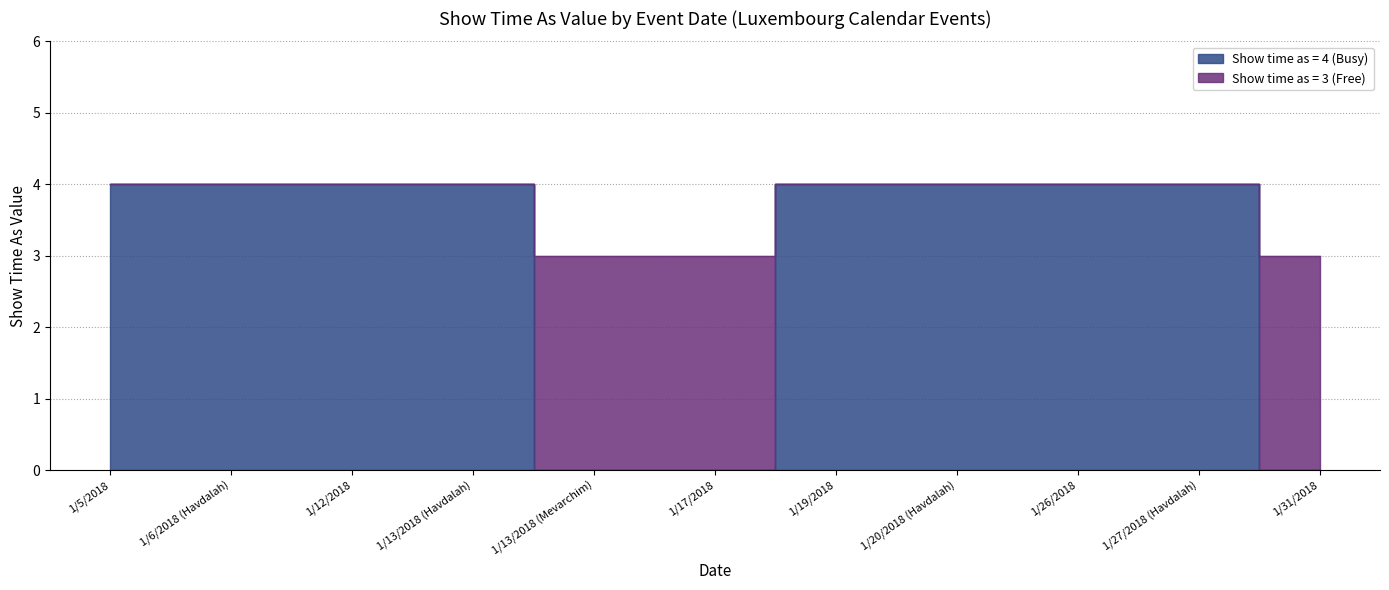

What position from the left is 1/19/2018?

7